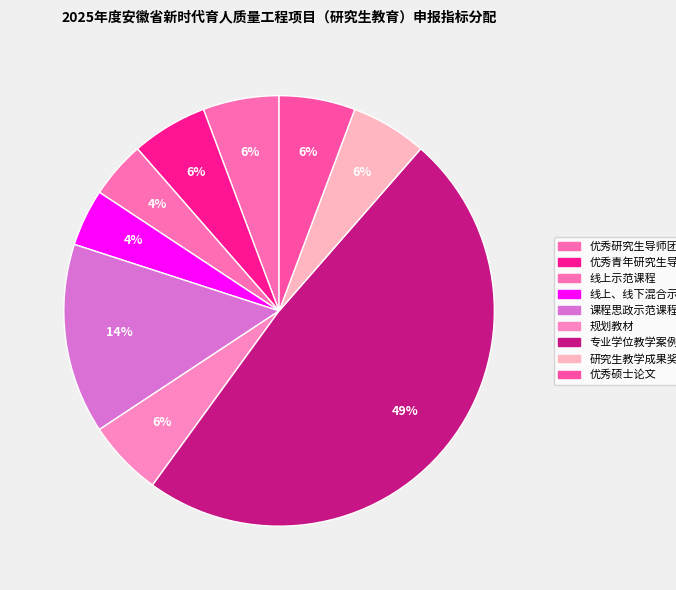

Does any single category account for the majority?

No